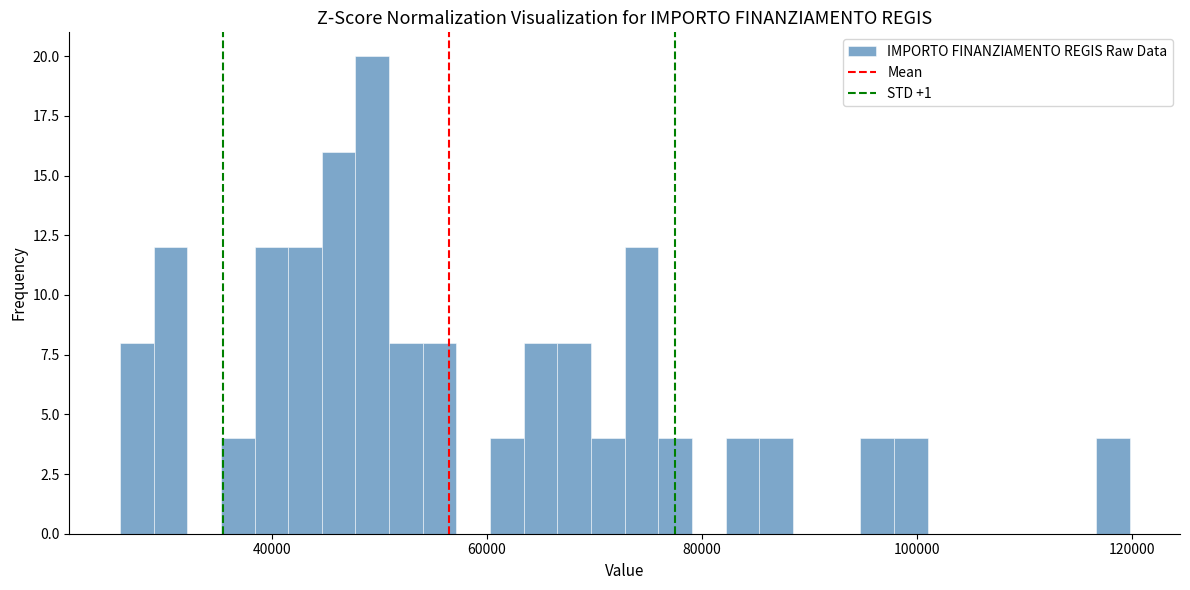

Around what value on the x-axis is the tallest bar? Give the approximate position of its centre, as read against the axis.

50000